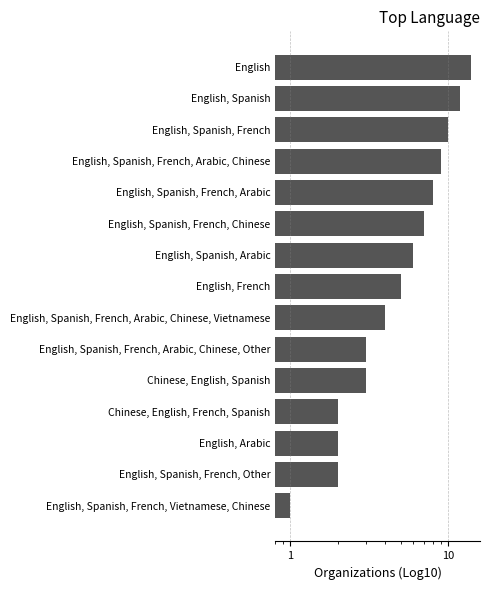

Approximately how many times larger is the value at English, Spanish, French, Other compared to English, Spanish, French, Vietnamese, Chinese?

2.0